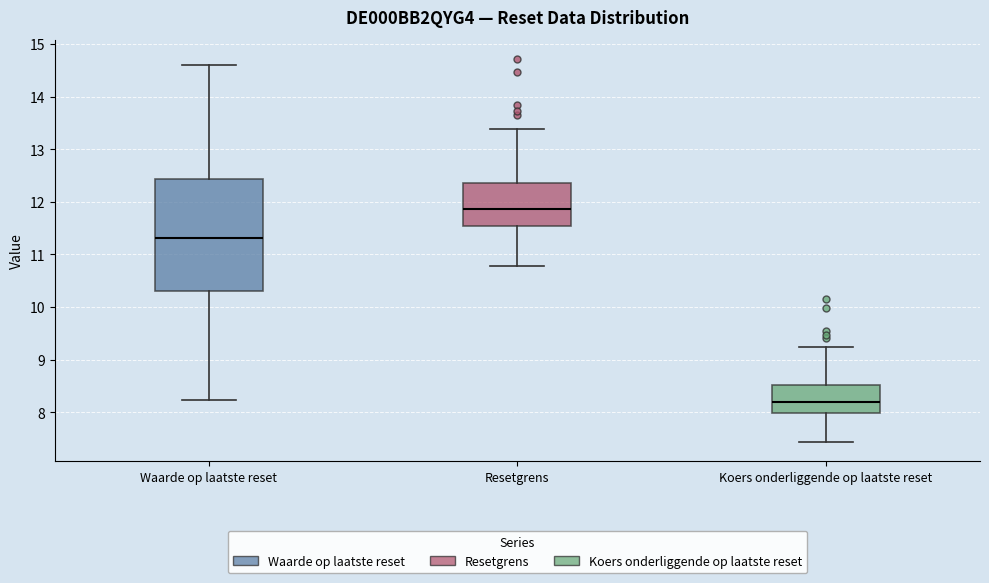

Comparing the boxes themselves (not the whiskers), which one is the tallest?

Waarde op laatste reset